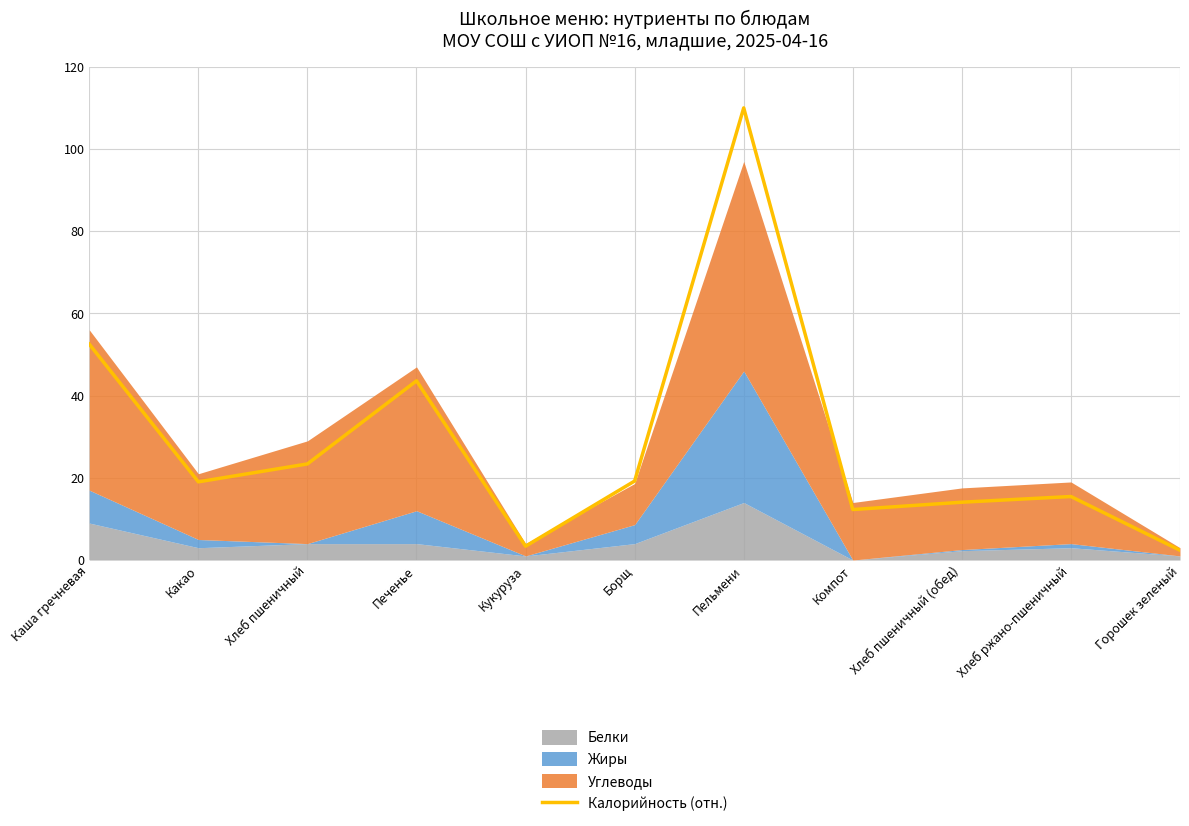

List the labels in order of value, largest first.

Пельмени, Каша гречневая, Печенье, Хлеб пшеничный, Борщ, Какао, Хлеб ржано-пшеничный, Хлеб пшеничный (обед), Компот, Кукуруза, Горошек зеленый